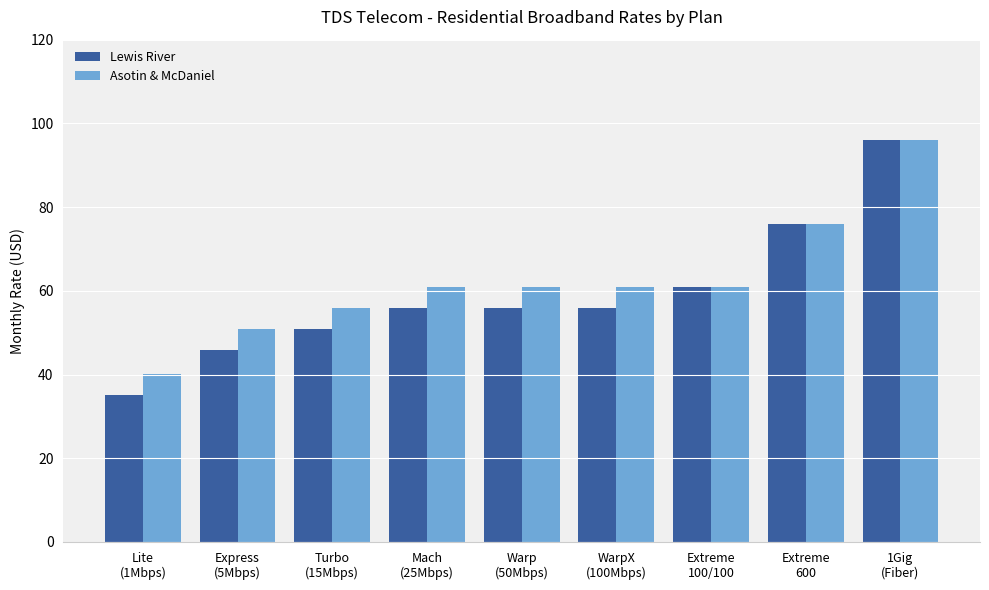

Is it true that Lewis River equals 56.0 at WarpX
(100Mbps)?

True